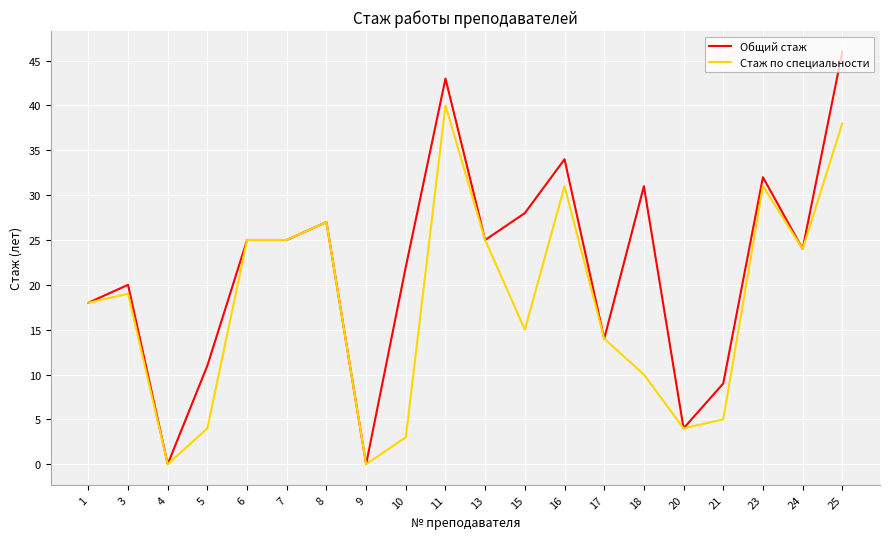

Which series has the largest total across all categories?

Общий стаж